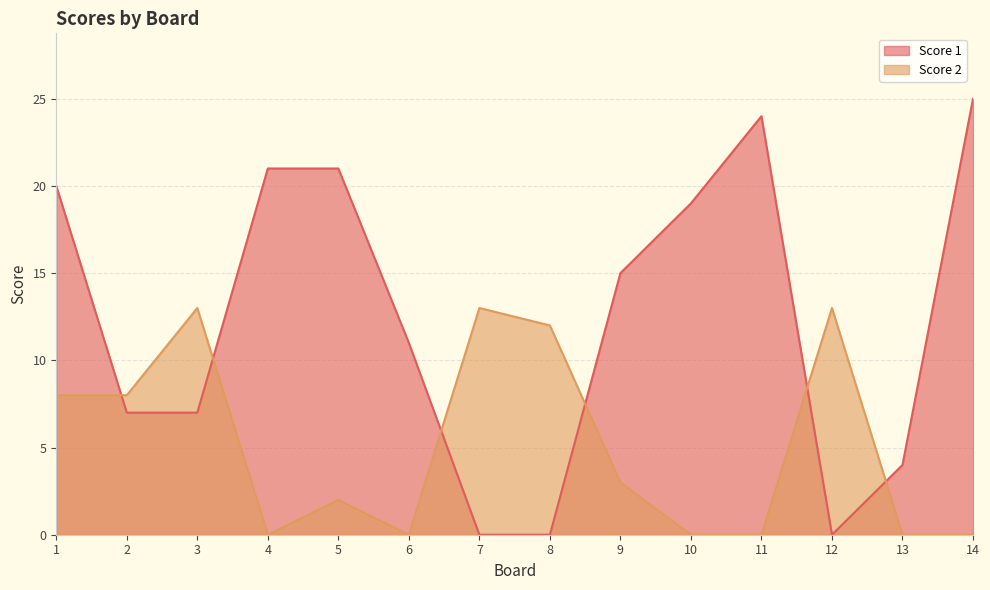

What is the total value across all series at 10?

19